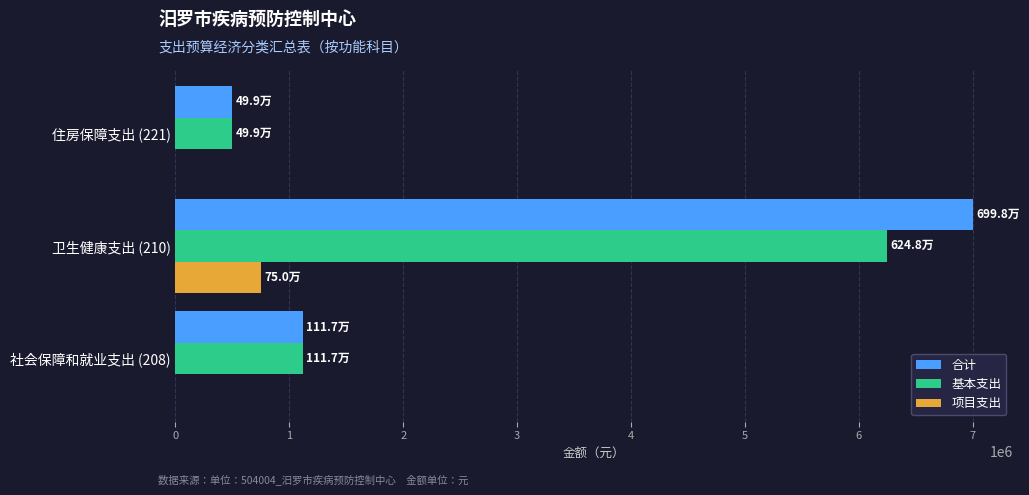

Where is 基本支出 nearest to the value 3373650?

社会保障和就业支出 (208)